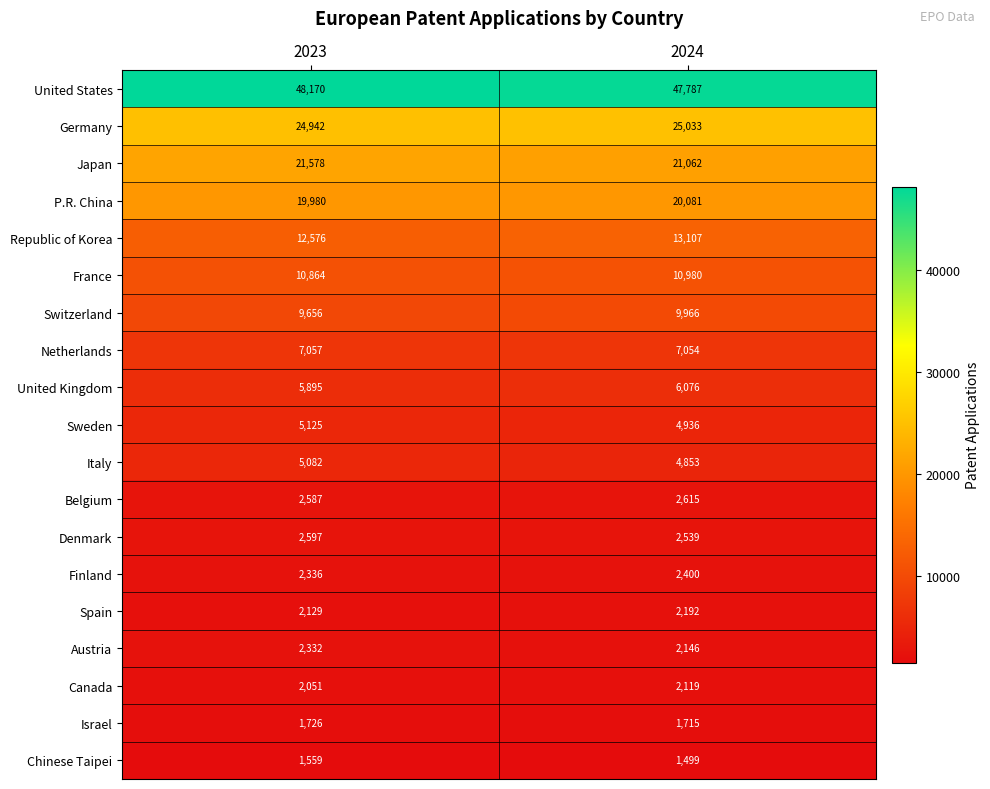

At which label does Germany reach its peak?

2024